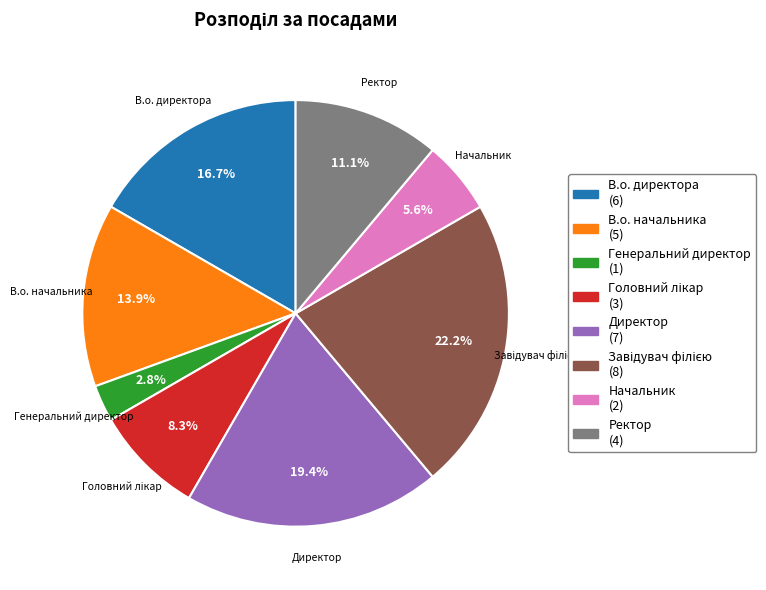

How much of the chart is everything except Начальник?

94.4%